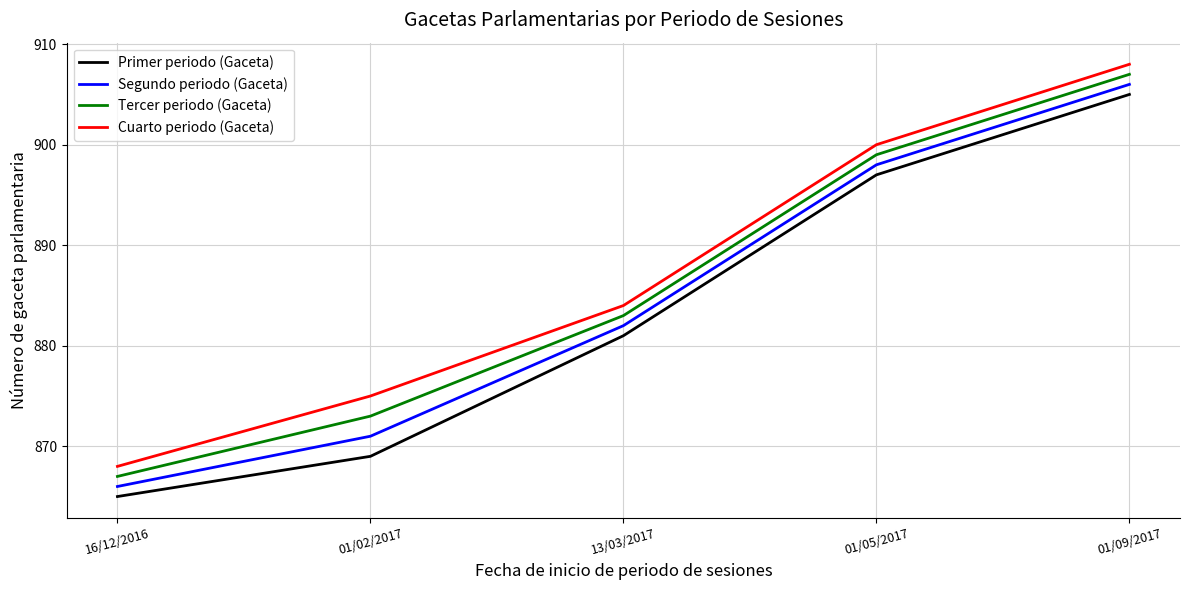

What are all the series names shown in the legend?

Primer periodo (Gaceta), Segundo periodo (Gaceta), Tercer periodo (Gaceta), Cuarto periodo (Gaceta)